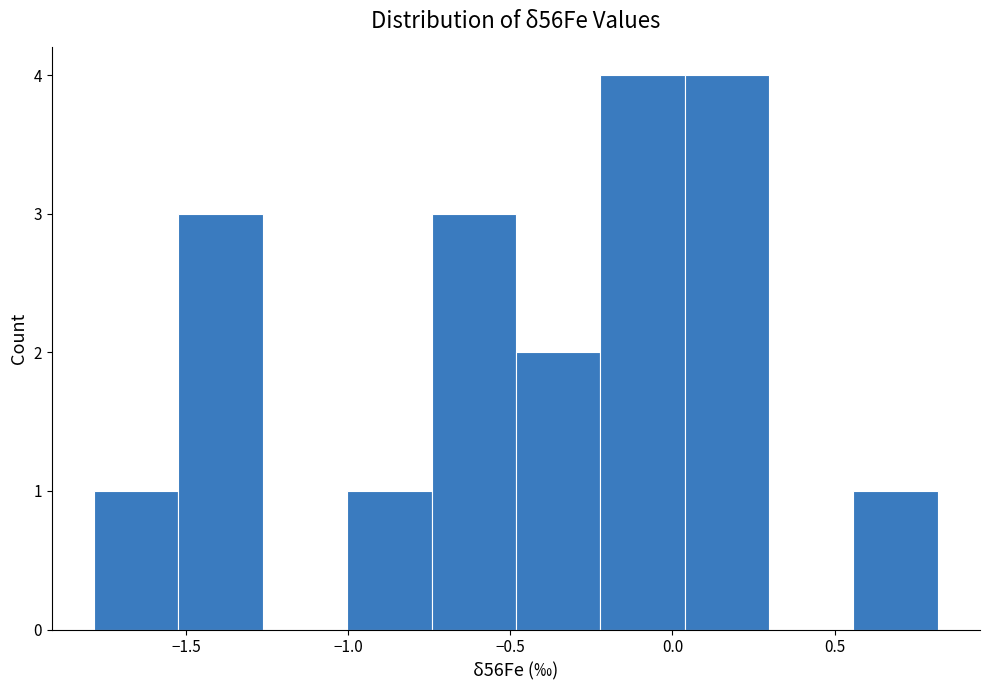

What is the height of the bar covering 0.05 to 0.30 on the x-axis? Neither the bar edges nor the heights are printed on the chart, so give them approximately, as read against the axes.

4